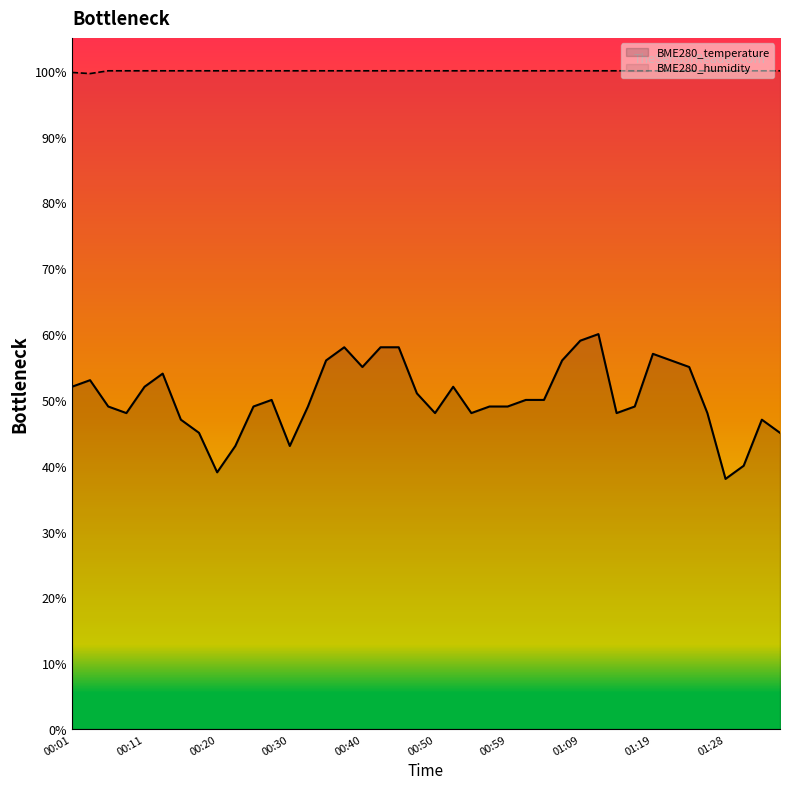

What position from the left is 01:09?

29